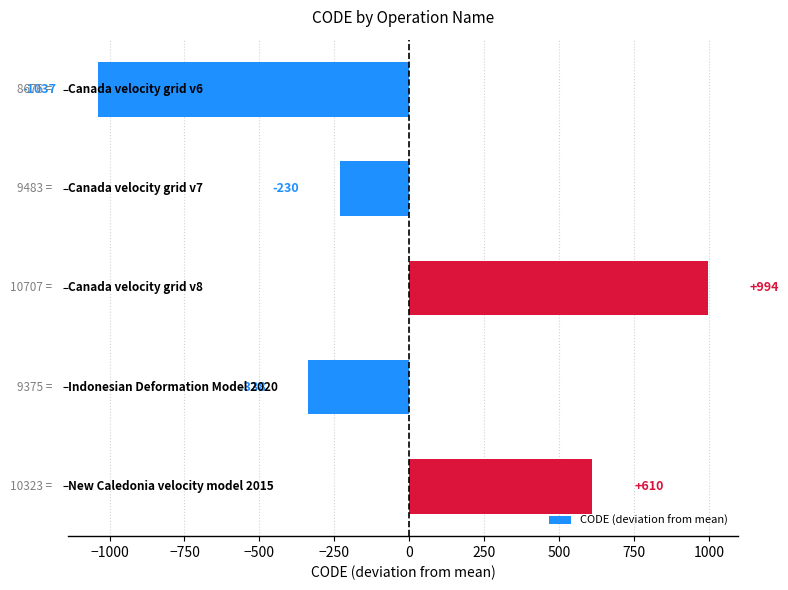

What is the value of the 2nd bar from the top?

-229.8